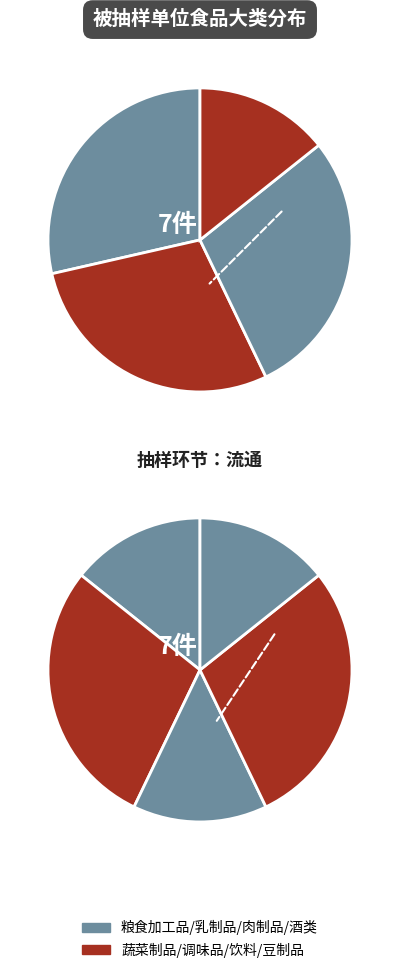

Does 饮料 represent more than half of the total?

No